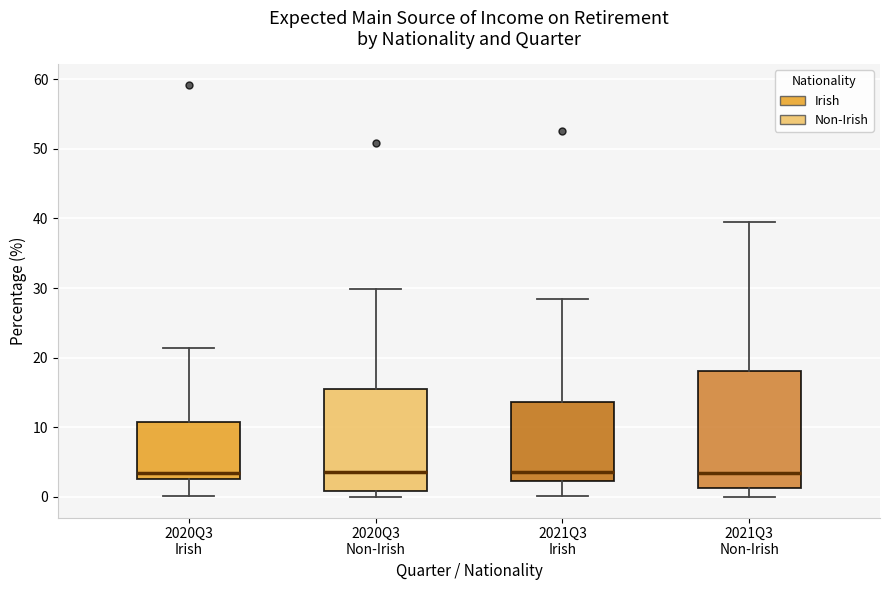

Which box is the tallest, from its lower edge to its upper edge?

2021Q3 Non-Irish